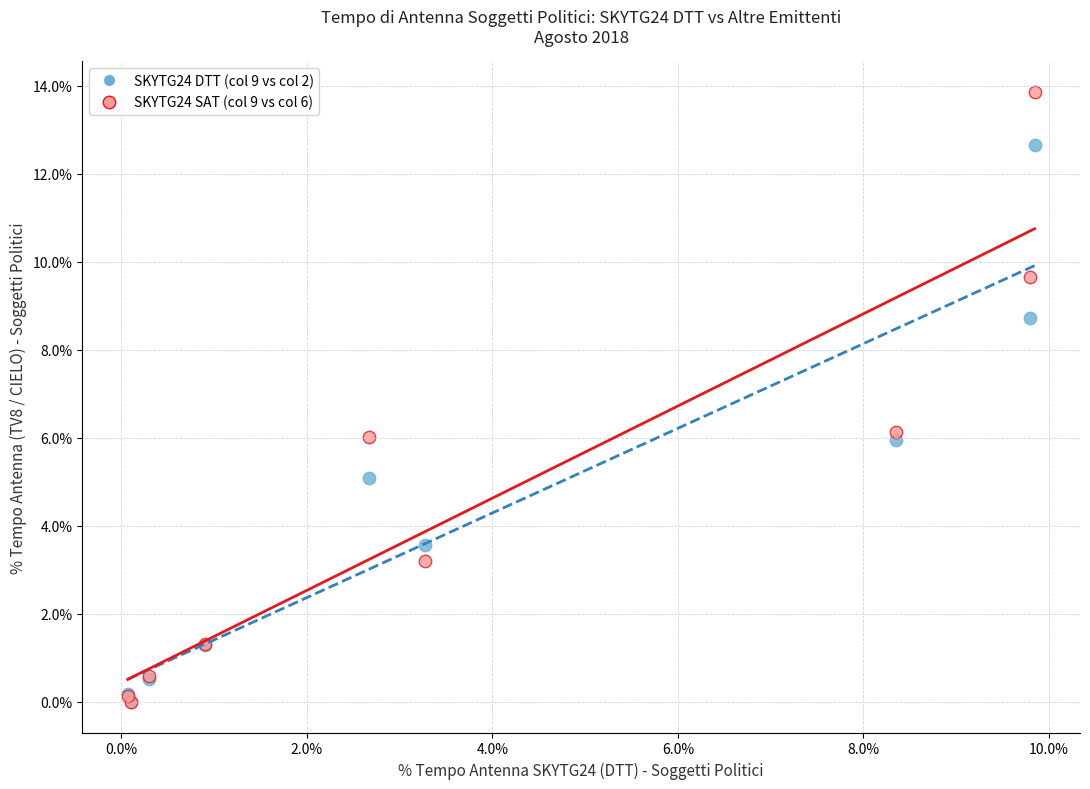

What are all the series names shown in the legend?

SKYTG24 DTT (col 9 vs col 2), SKYTG24 SAT (col 9 vs col 6)